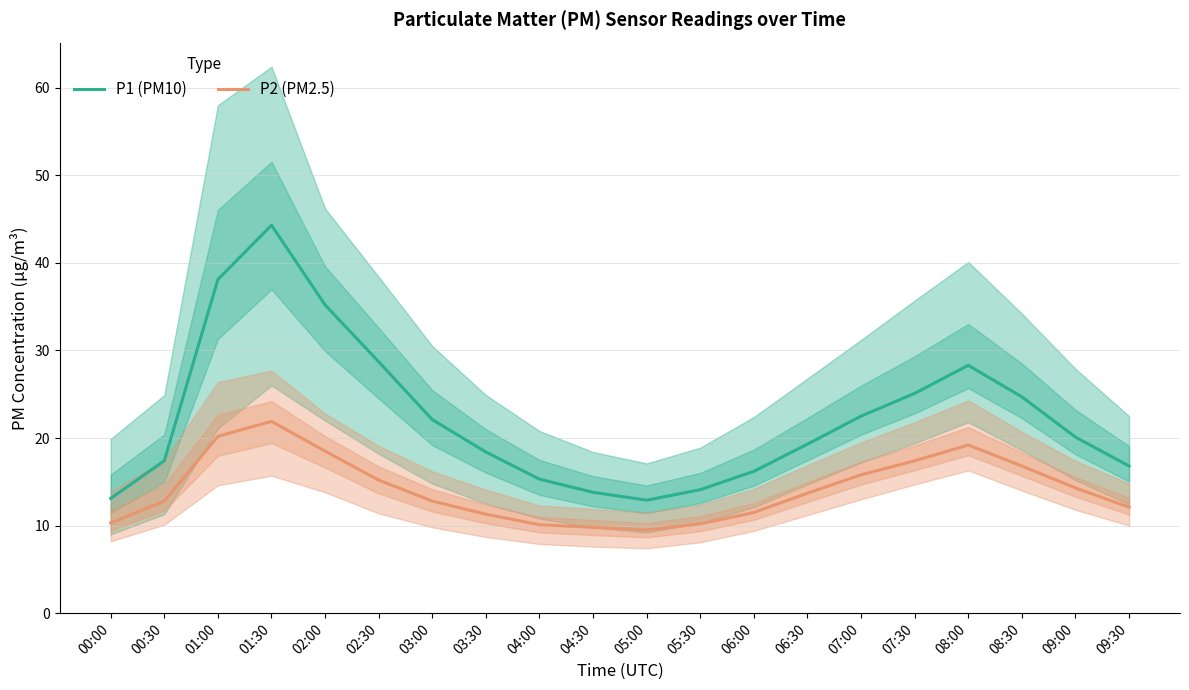

At which label does P2 (PM2.5) reach its peak?

01:30